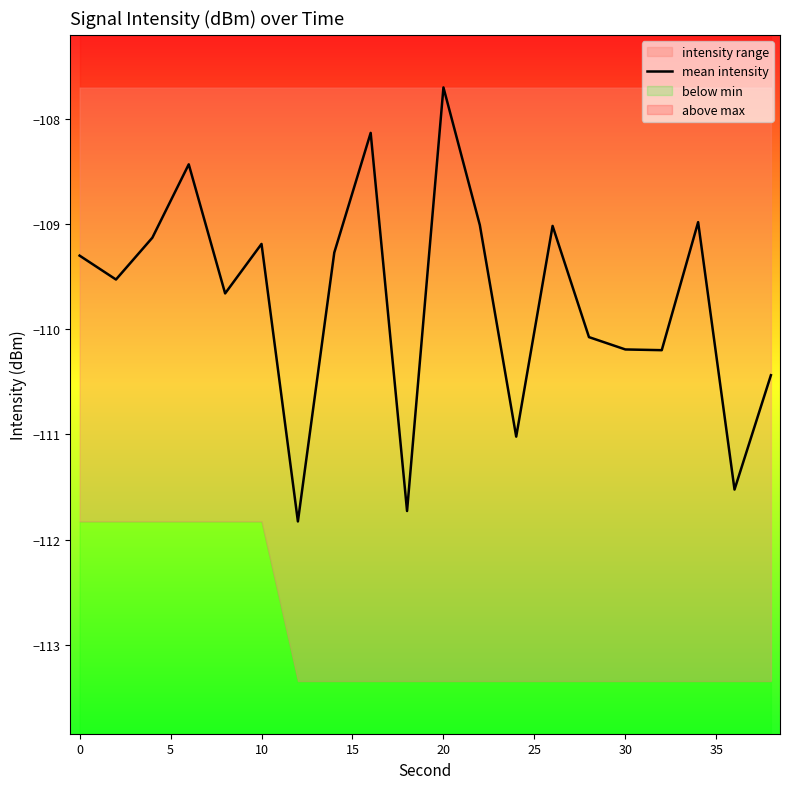

Reading left to right, transcribe all the data shown in this chart.

-109.3	-109.5	-109.1	-108.4	-109.7	-109.2	-111.8	-109.3	-108.1	-111.7	-107.7	-109.0	-111.0	-109.0	-110.1	-110.2	-110.2	-109.0	-111.5	-110.4